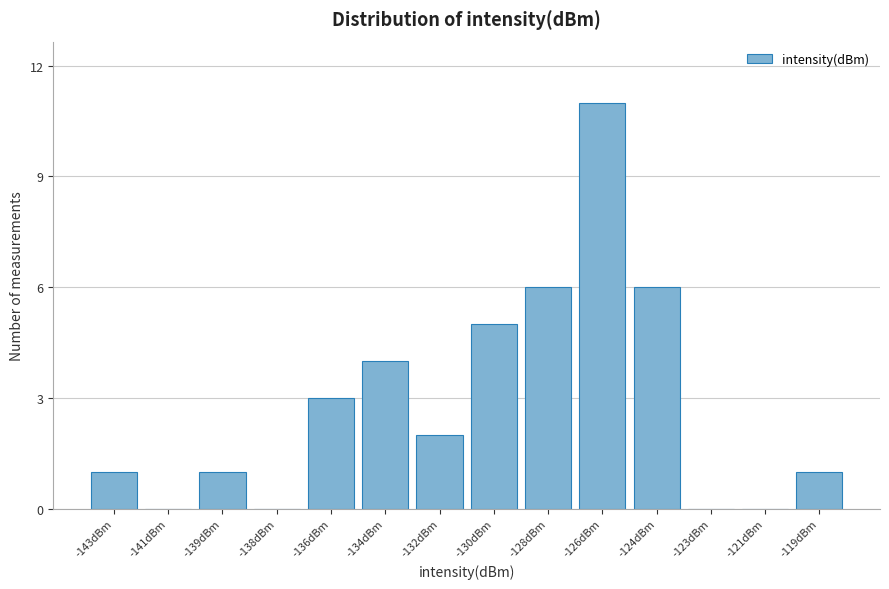

Reading left to right, transcribe all the data shown in this chart.

-143dBm=1	-141dBm=0	-139dBm=1	-138dBm=0	-136dBm=3	-134dBm=4	-132dBm=2	-130dBm=5	-128dBm=6	-126dBm=11	-124dBm=6	-123dBm=0	-121dBm=0	-119dBm=1